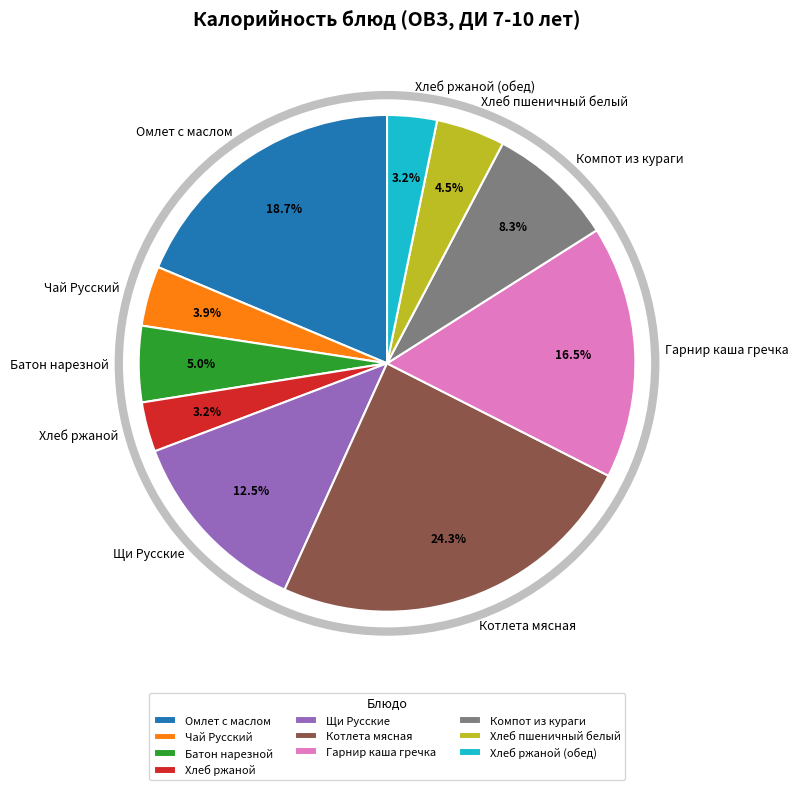

What percentage is the Хлеб ржаной (обед) slice, to the nearest percent?

3%